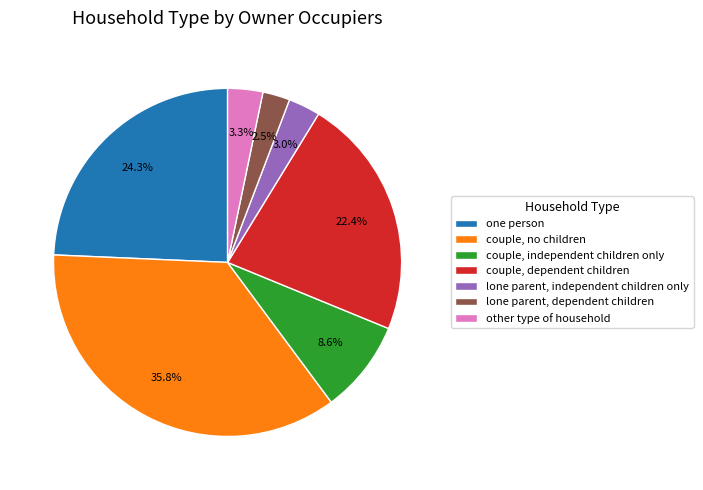

Rank the categories by value from highest to lowest.

couple, no children, one person, couple, dependent children, couple, independent children only, other type of household, lone parent, independent children only, lone parent, dependent children